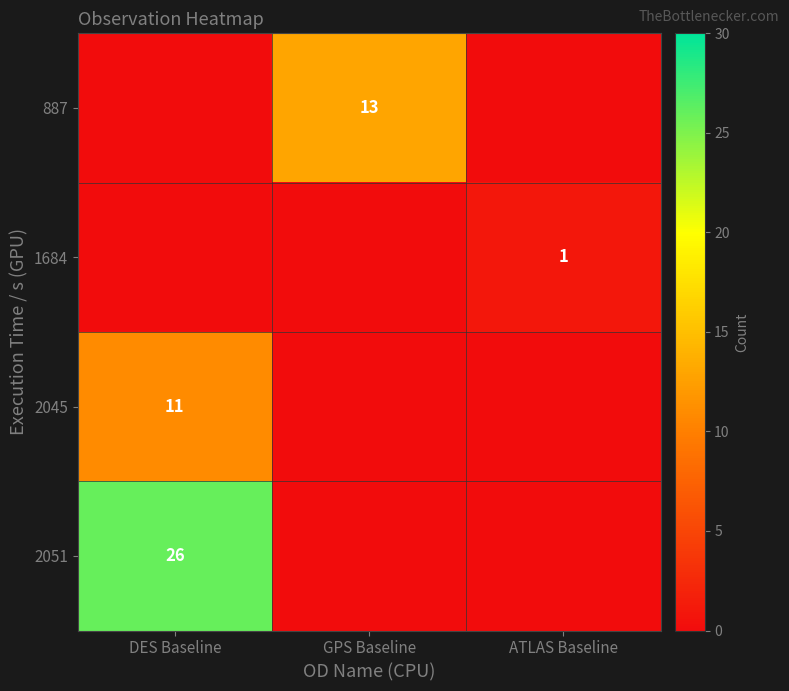

Where is 2051 nearest to the value 26?

DES Baseline